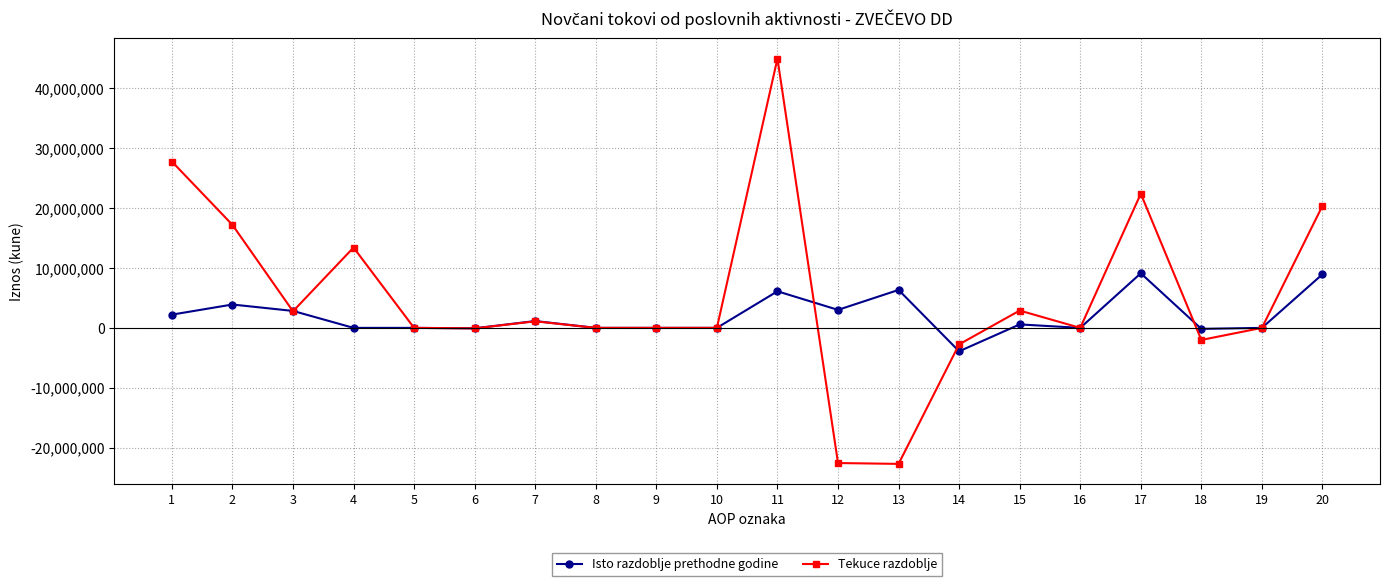

Rank the series by their maximum value, from highest to lowest.

Tekuce razdoblje, Isto razdoblje prethodne godine